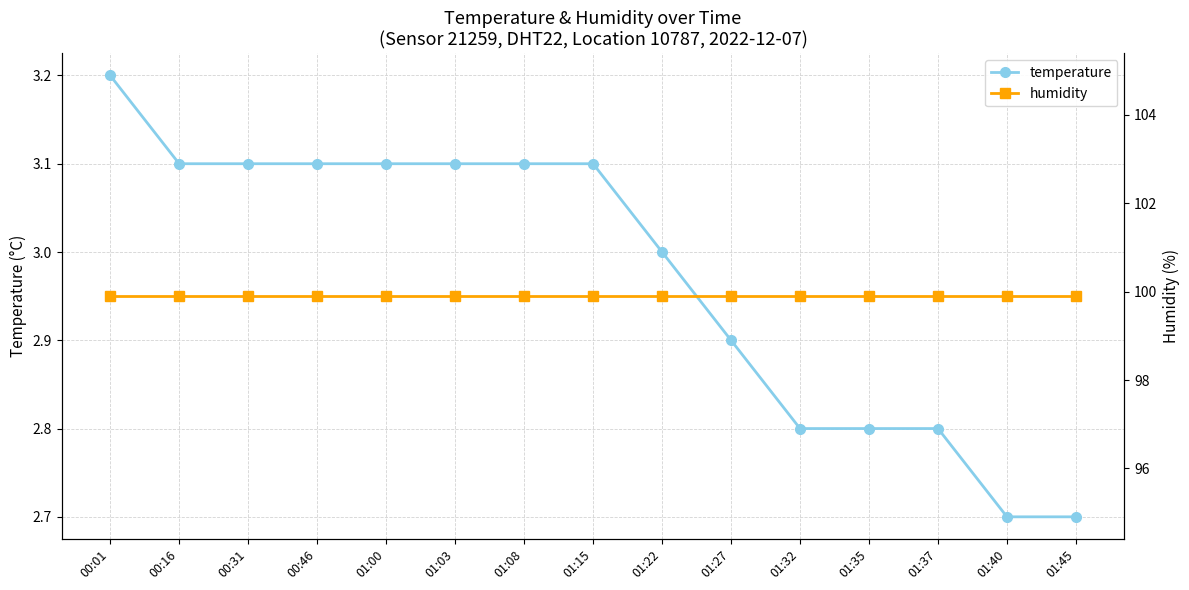

Which series changed the most between 01:37 and 01:45?

temperature